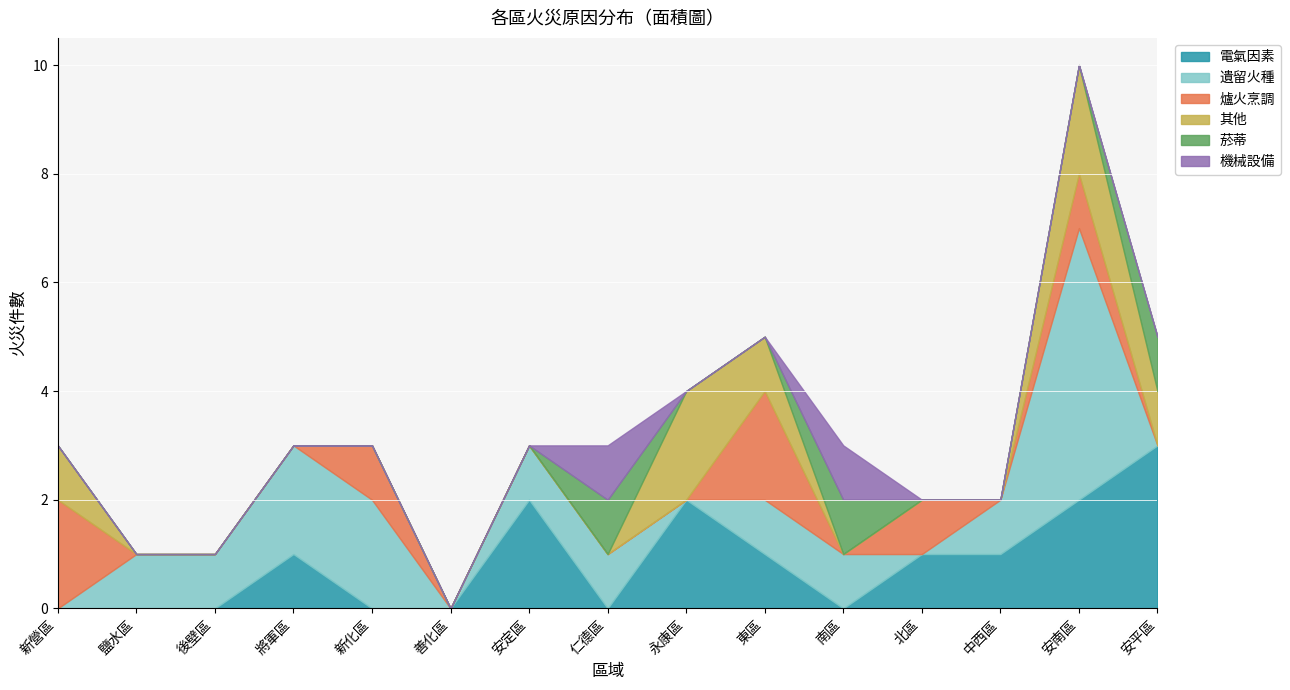

How many interior local valleys does the 電氣因素 series have?

2